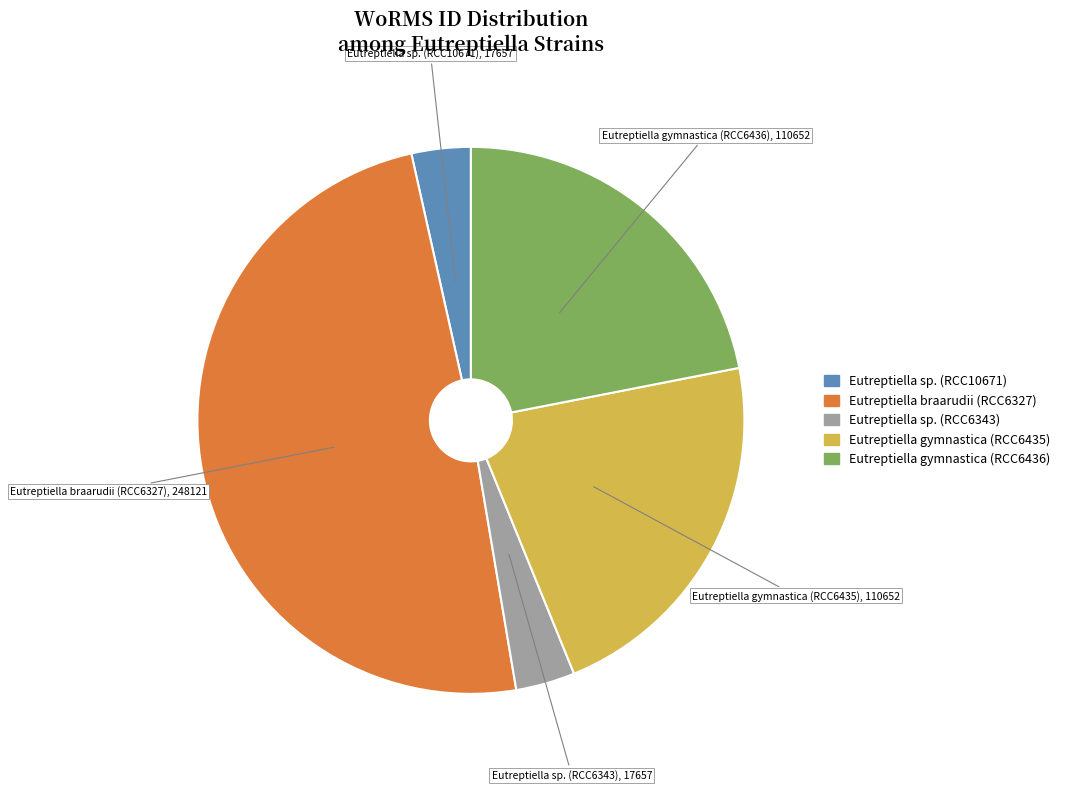

Which category has the biggest portion of the pie?

Eutreptiella braarudii (RCC6327)